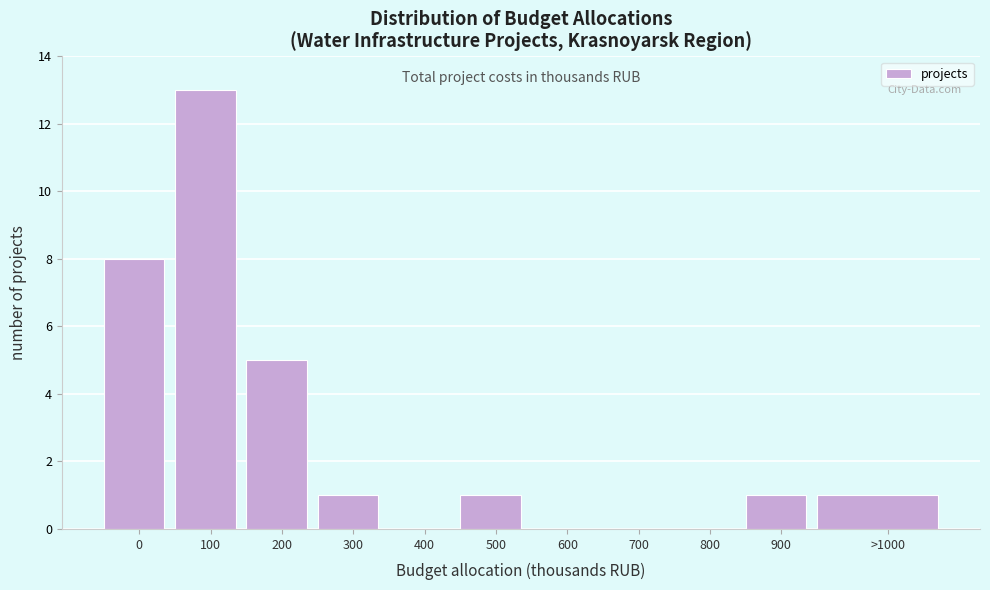

Reading left to right, what are all the values shown in this chart?

0=8	100=13	200=5	300=1	400=0	500=1	600=0	700=0	800=0	900=1	>1000=1